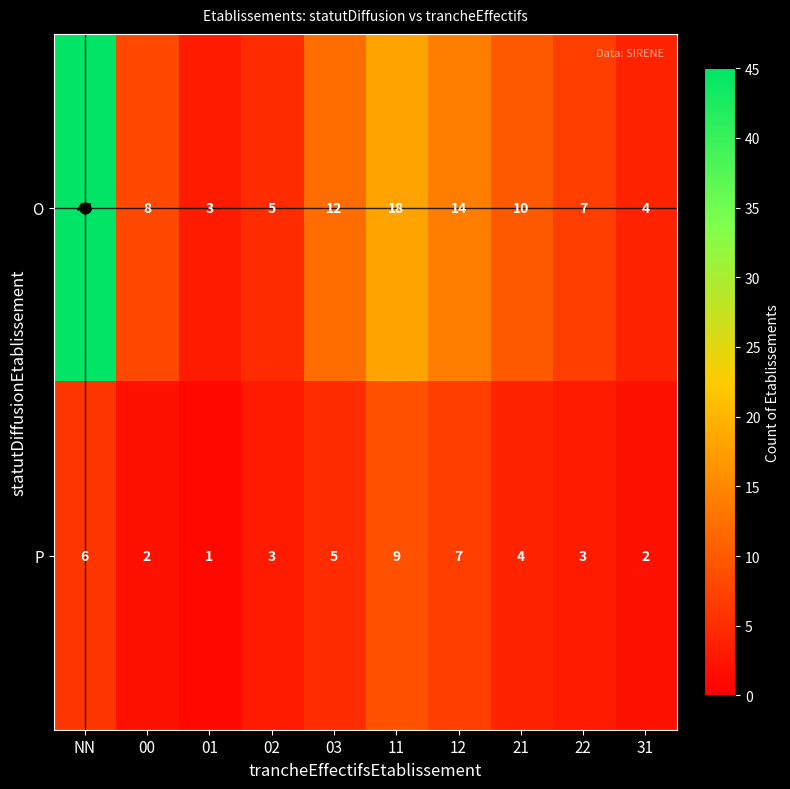

Count the P values in the range 2 to 6.

7